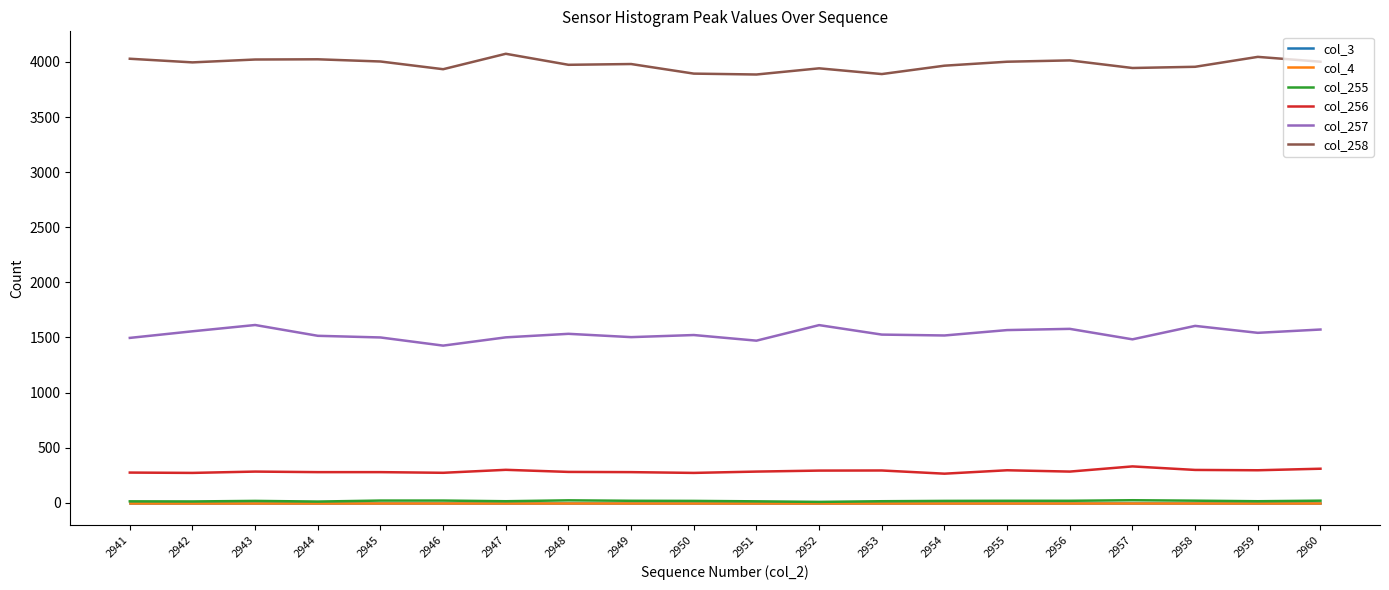

What is the difference between the maximum and minimum values in the col_256 series?

66